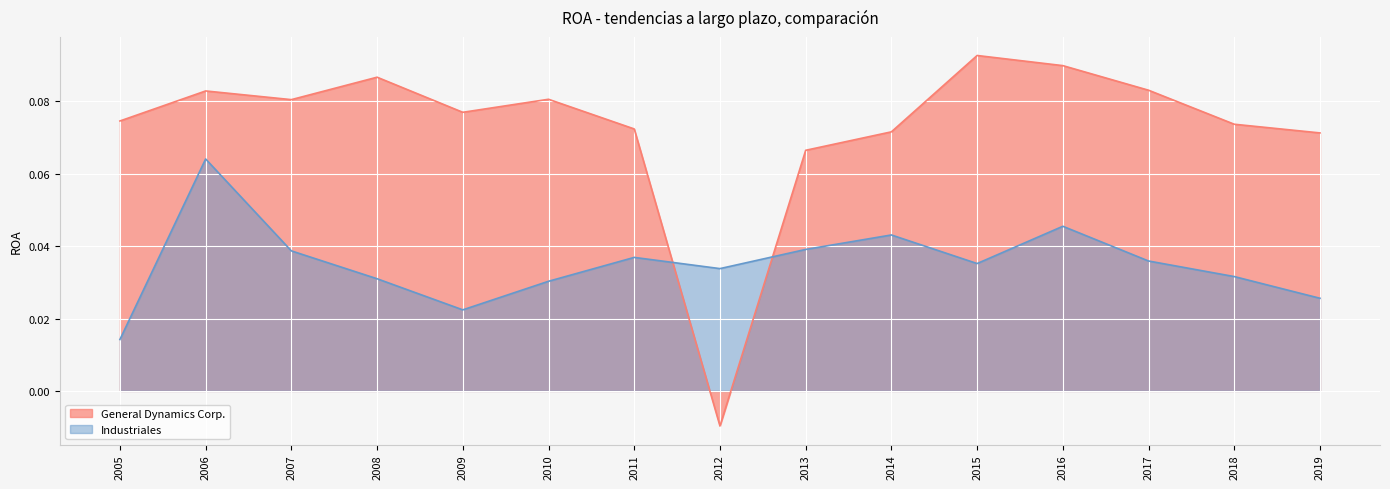

How many interior local valleys does the Industriales series have?

3